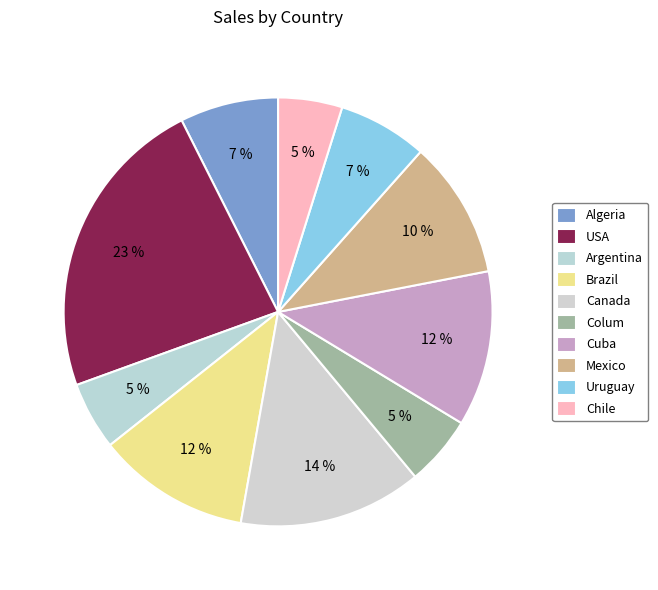

Which slice is the largest?

USA